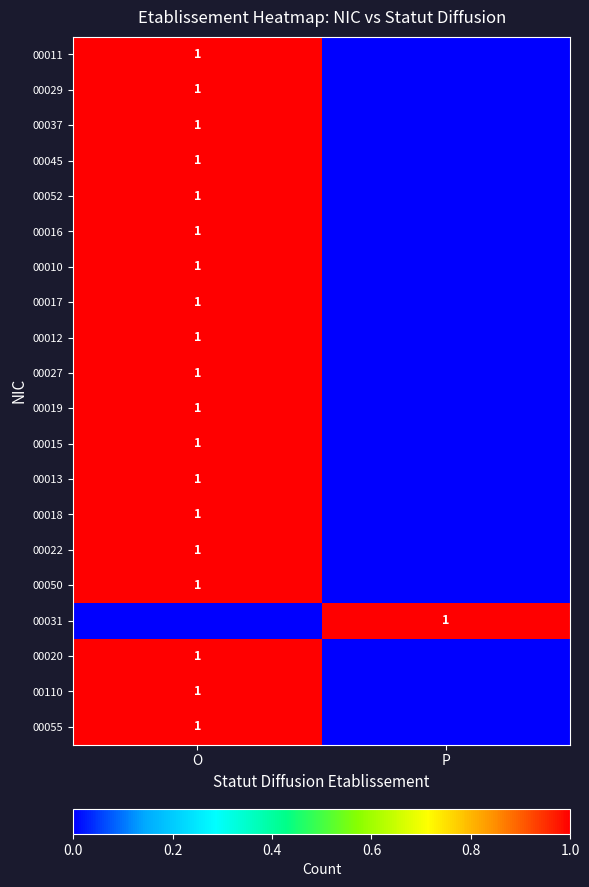

The 00052 series shows 1 at O. True or false?

True